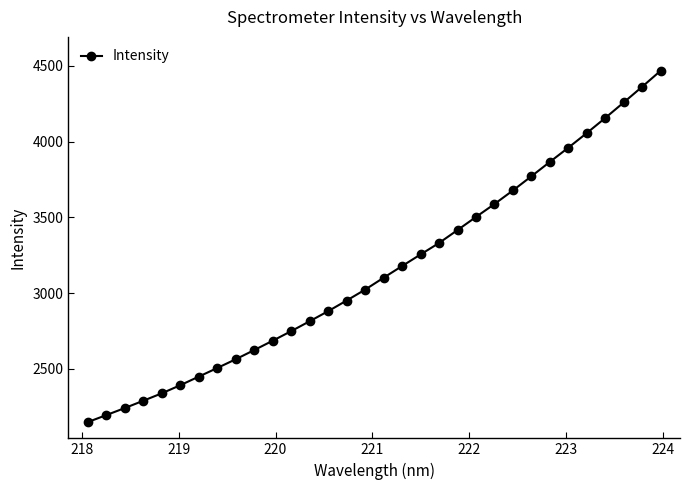

What is the average value?

3149.9